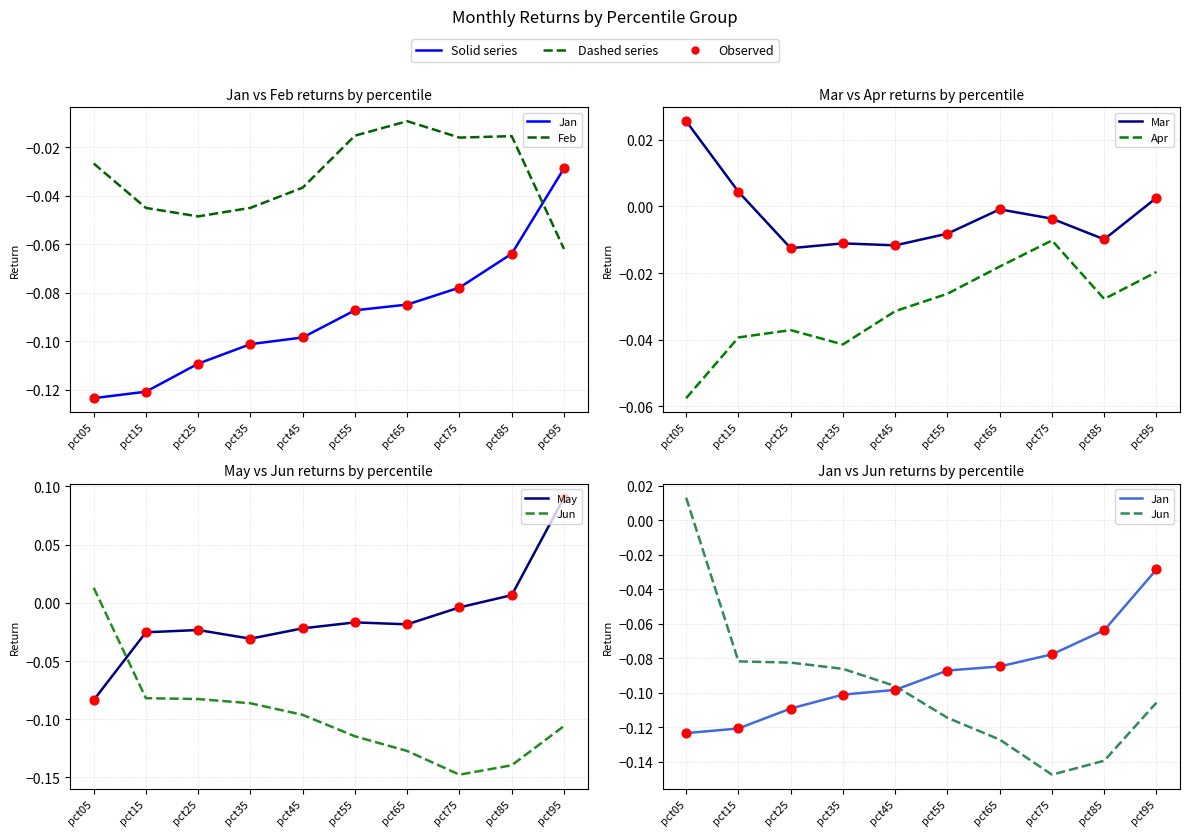

Which series contains the lowest Y value?

Jun